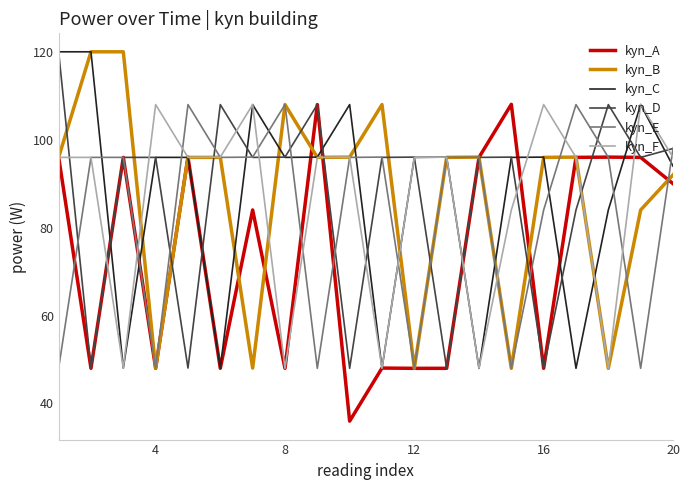

At how many categories does at least one series exceed 79?

20